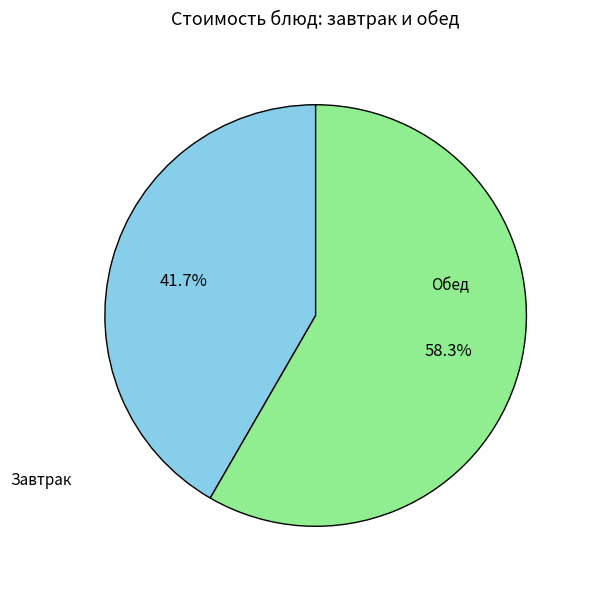

Is there any slice that represents more than half of the pie?

Yes